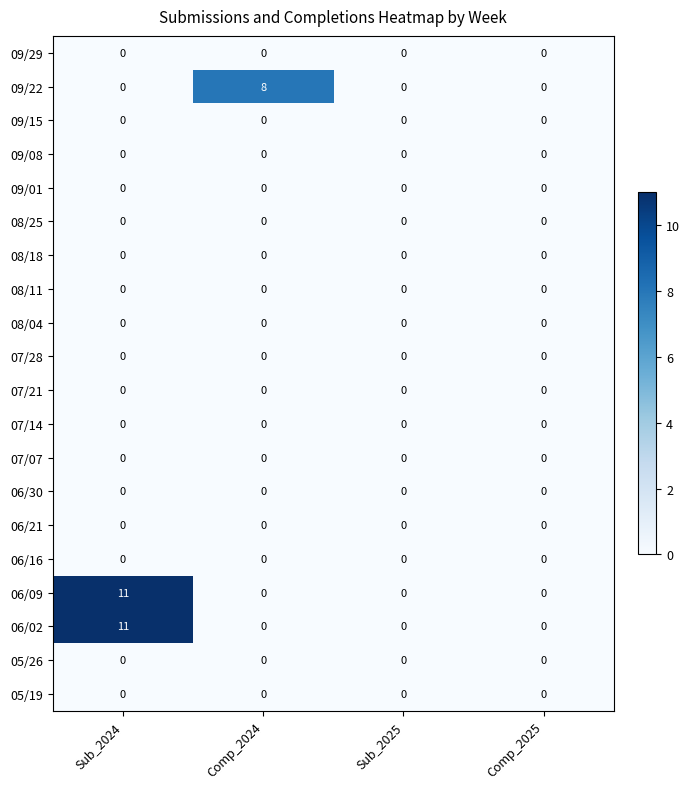

The 07/14 series shows 0 at Sub_2025. True or false?

True